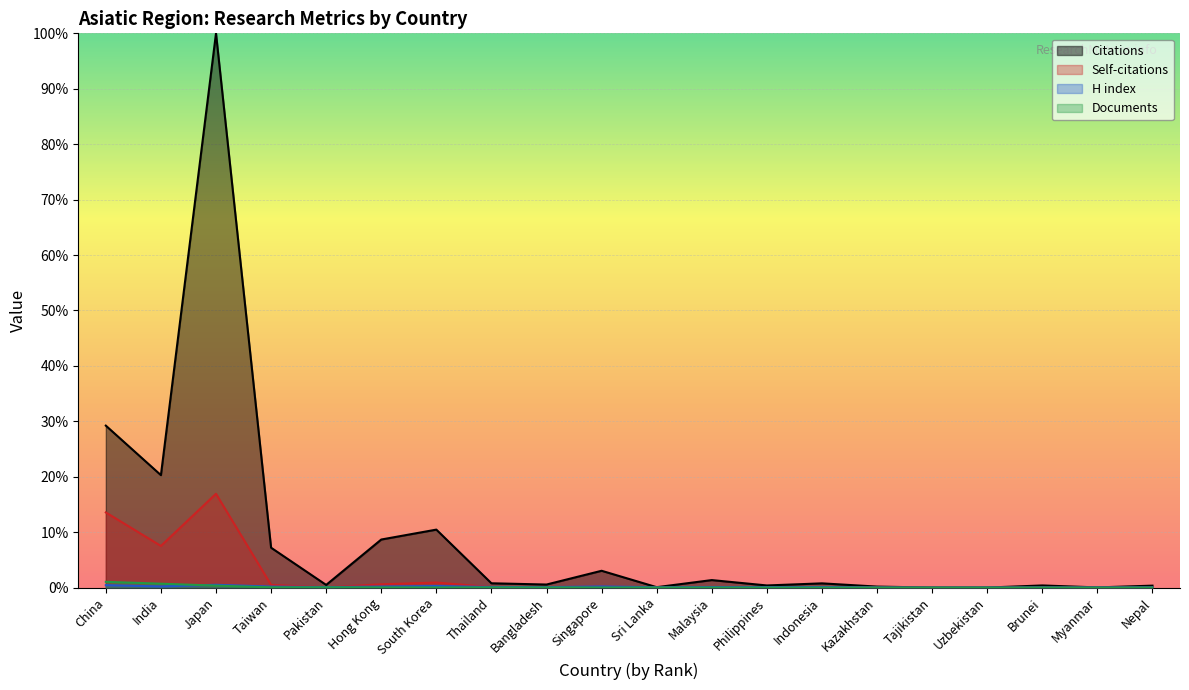

At which category is the sum across all series the highest?

Japan